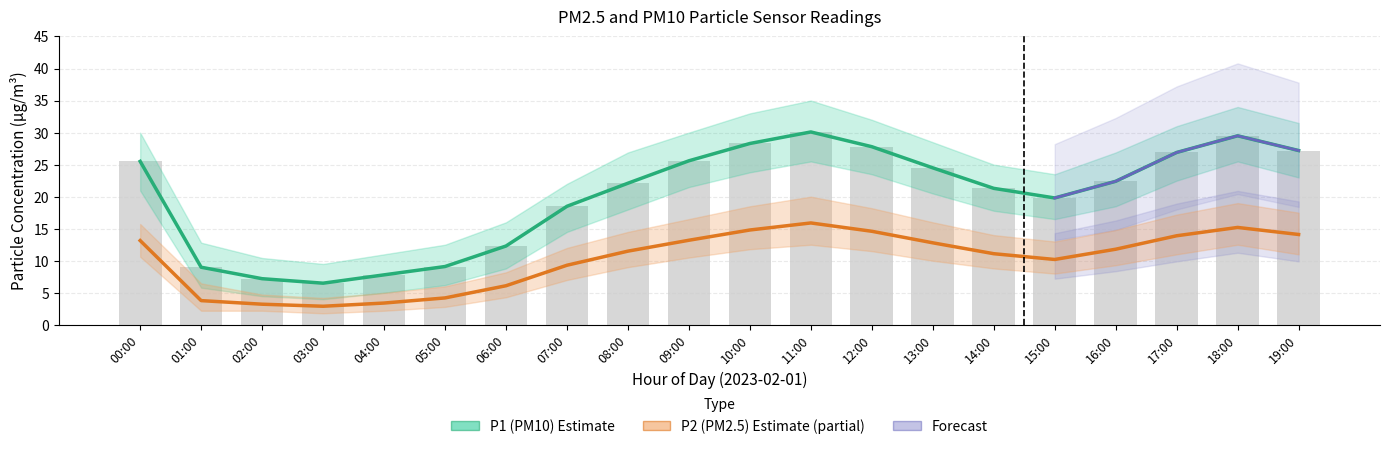

Which has a higher value, 19:00 or 08:00?

19:00